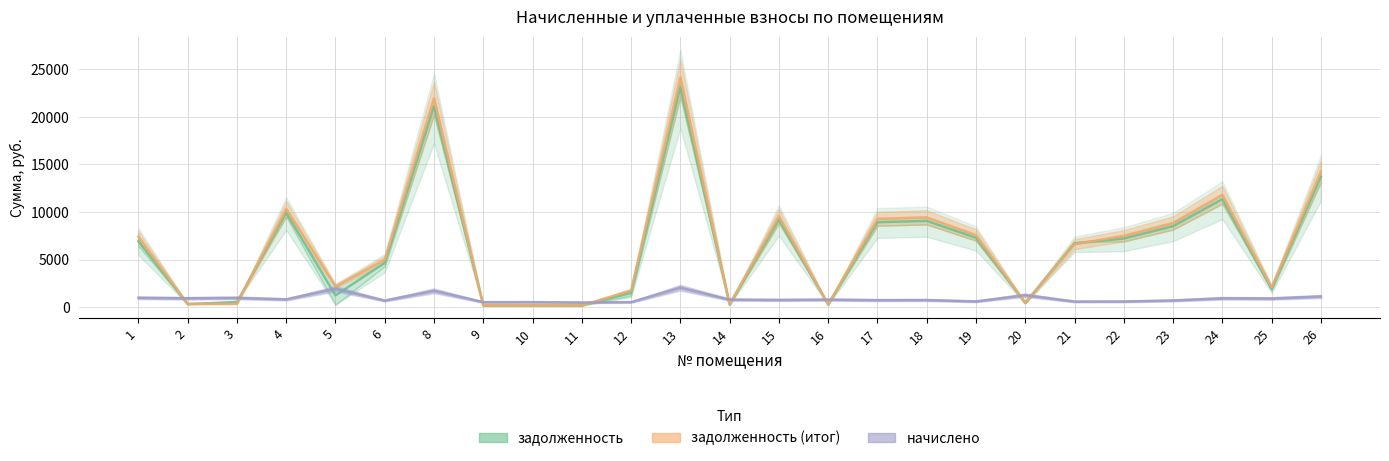

Where does the начислено series first go above 777?

1